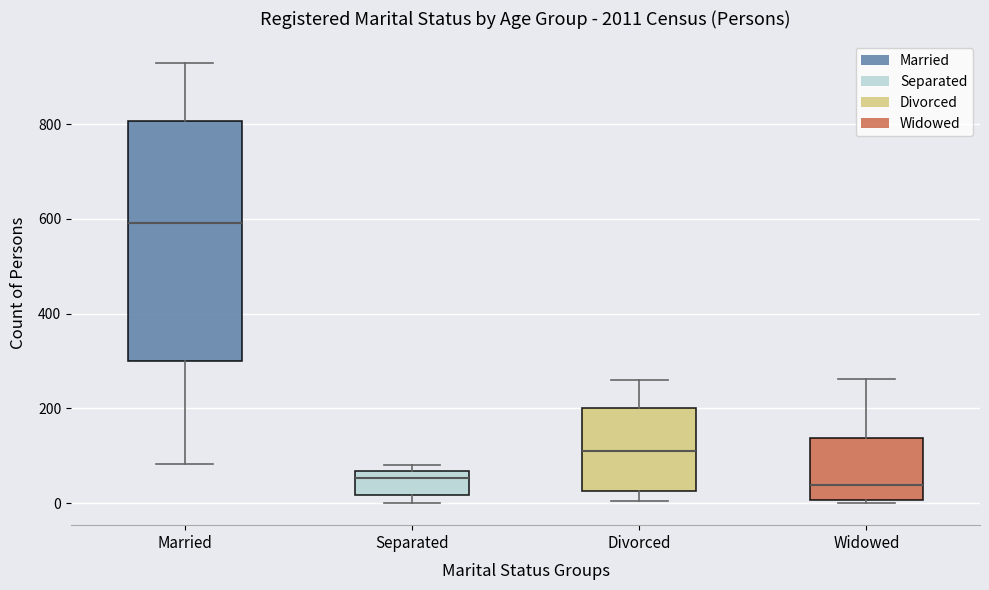

Reading left to right, transcribe this box plot: for each box, give where its median line is, the range the box spans, and where its two whiskers end, as read against the y-axis. The values are not printed on the chart, so give them approximately, as read against the axis.

Married: median 600, box 300 to 800, whiskers 80 to 920
Separated: median 60 (just below the box's upper edge), box 20 to 60, whiskers 0 to 80
Divorced: median 120, box 20 to 200, whiskers 0 to 260
Widowed: median 40, box 0 to 140, whiskers 0 (just below the box's lower edge) to 260